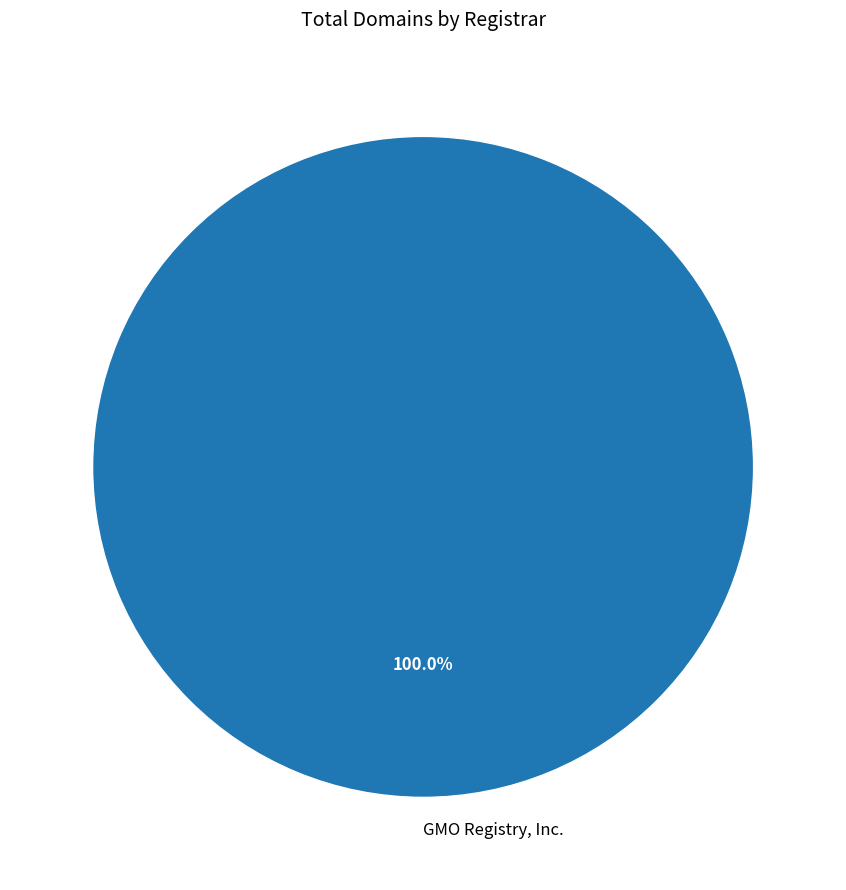

What is the majority slice?

GMO Registry, Inc.